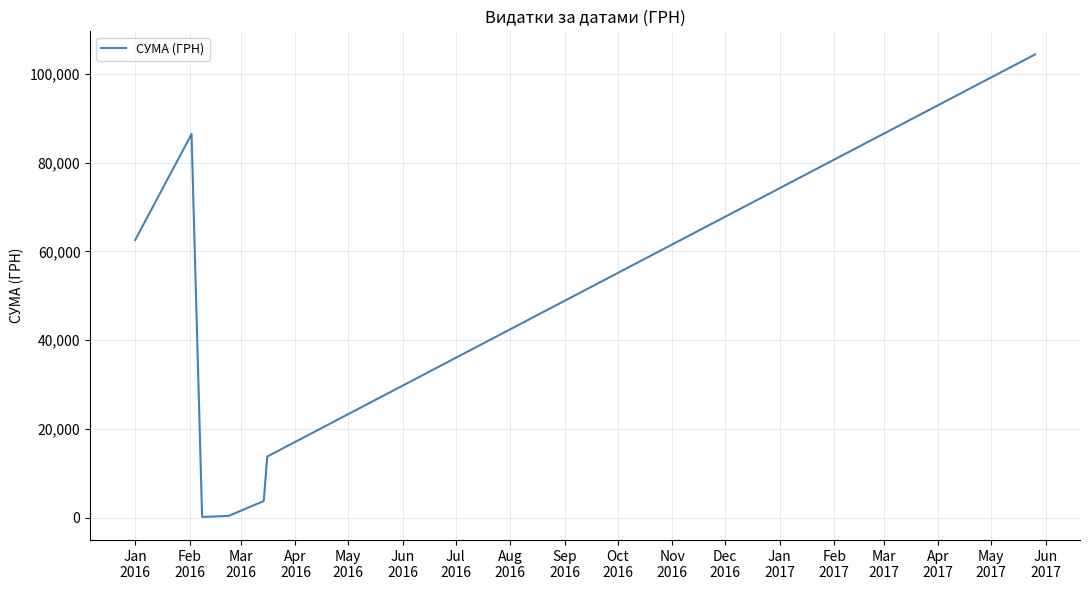

What is the average value?

38772.1